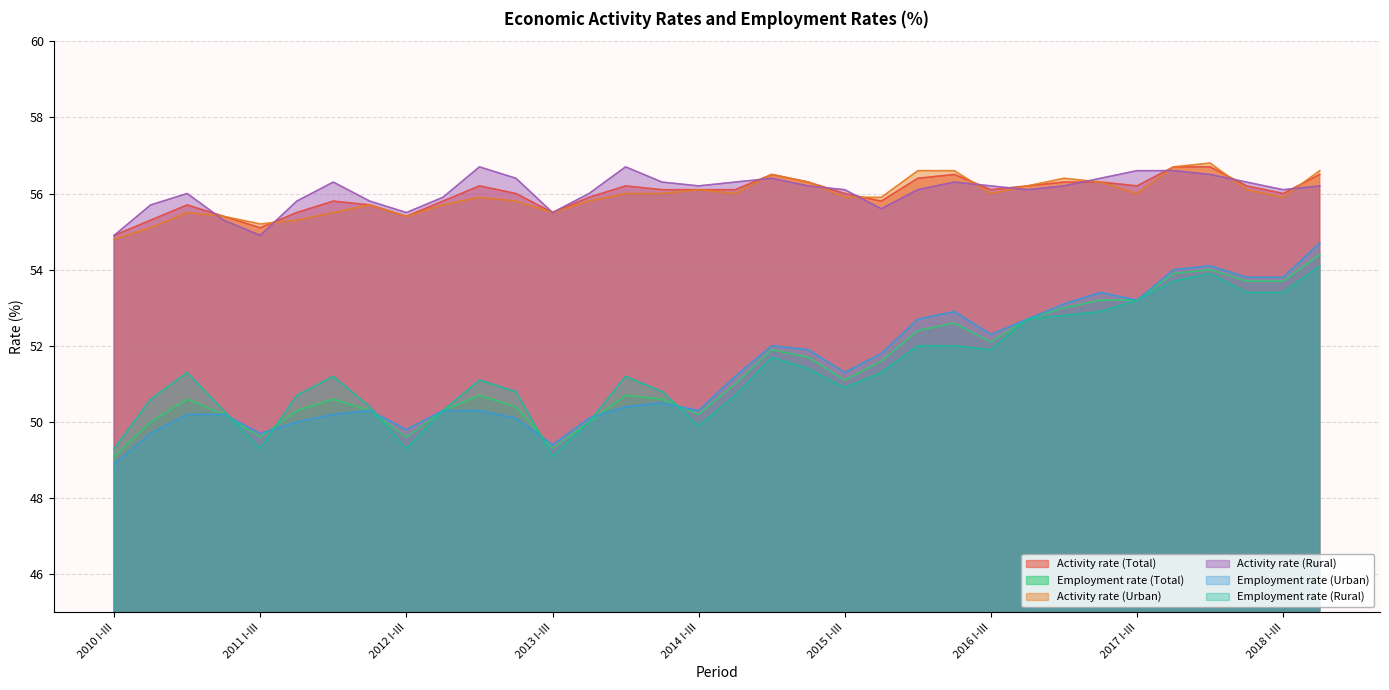

Where does the Activity rate (Total) series first go above 56?

2012 VII-IX